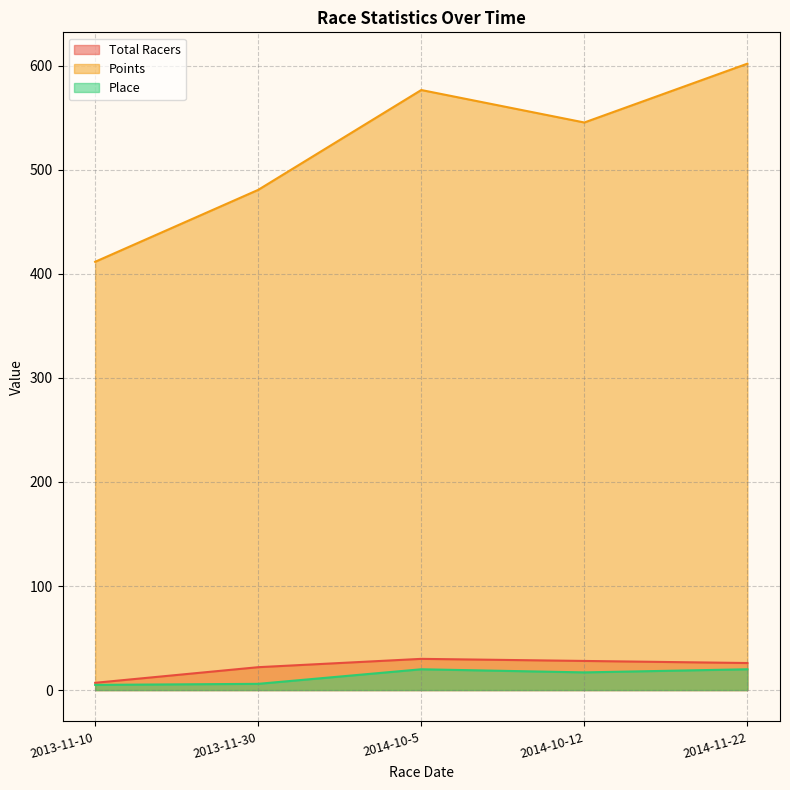

What is the total value across all series at 2014-10-5?

626.6